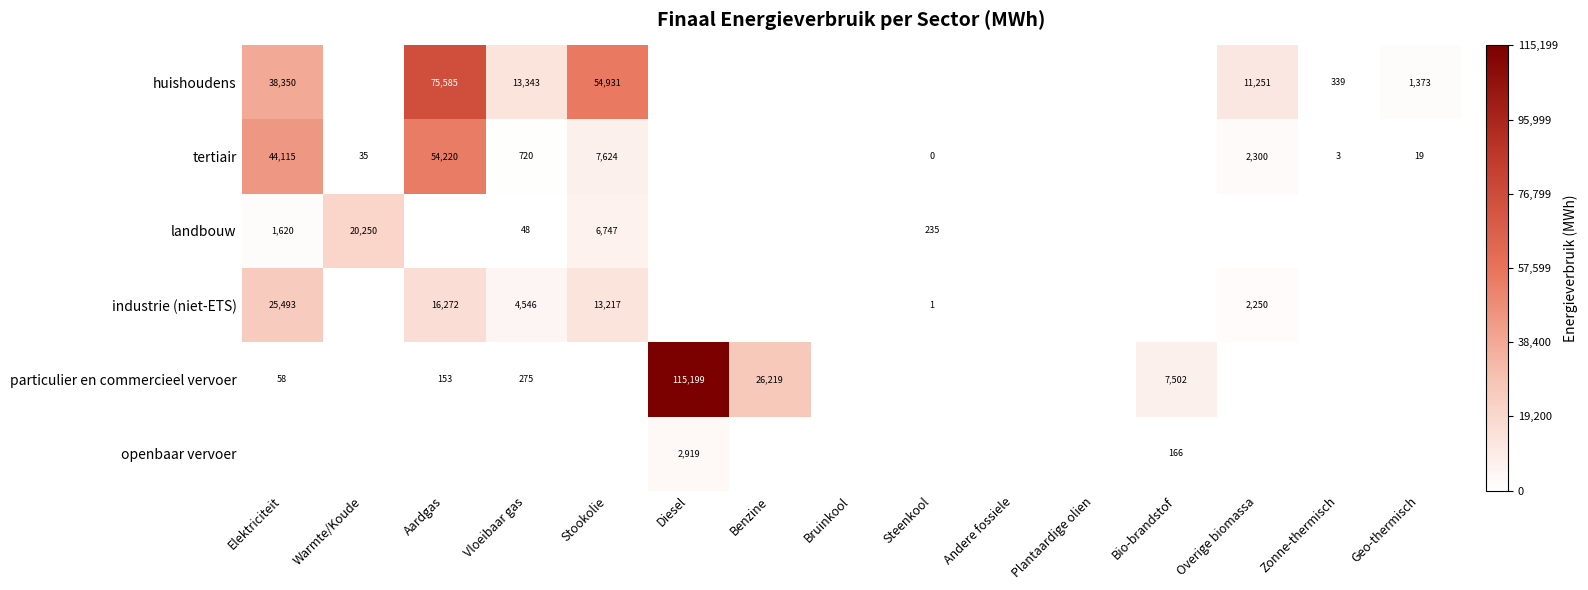

At how many categories does at least one series exceed 69868?

2